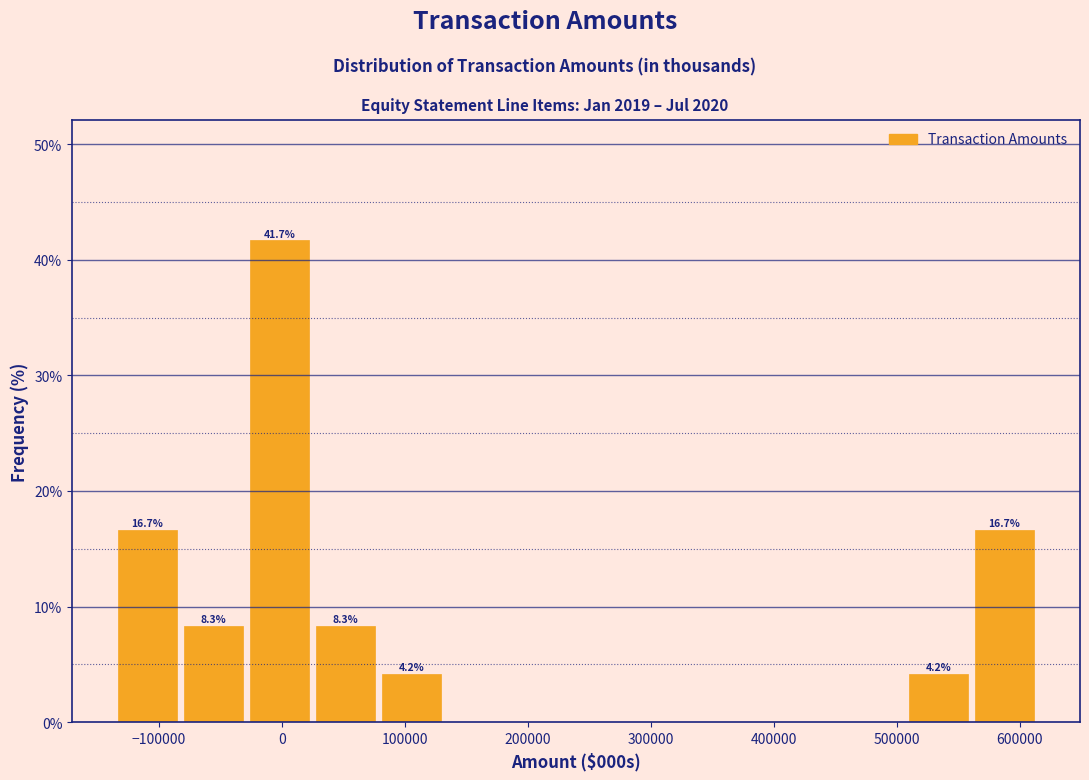

Over which range of the x-axis is the bar tallest?

-30000 to 20000